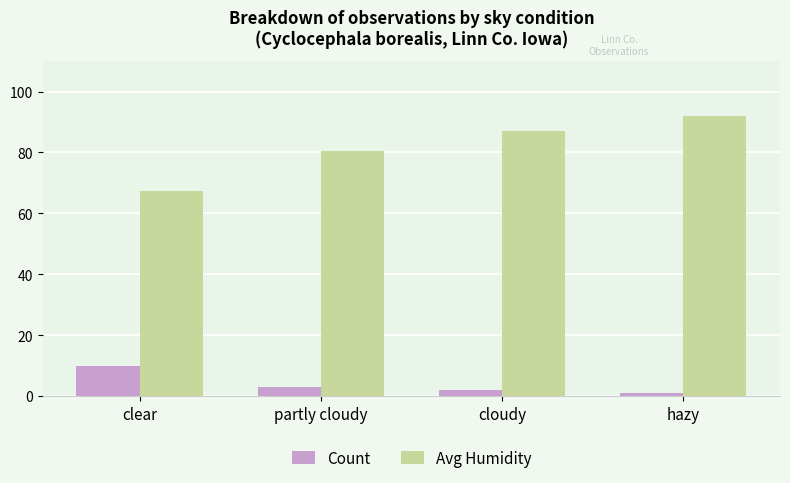

Rank the categories by Avg Humidity value from highest to lowest.

hazy, cloudy, partly cloudy, clear